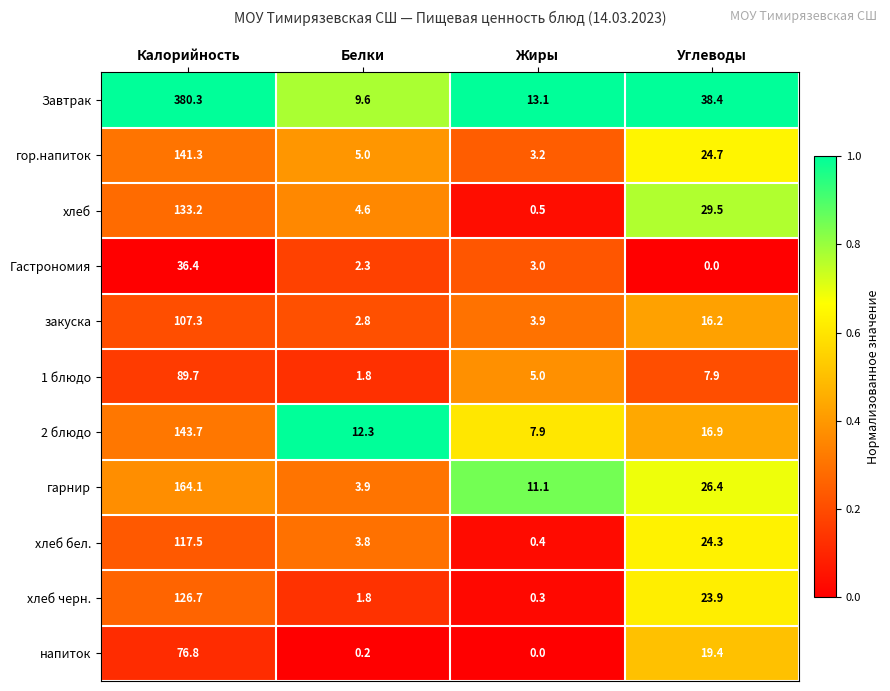

The value of Завтрак at Жиры is 13.1. True or false?

True